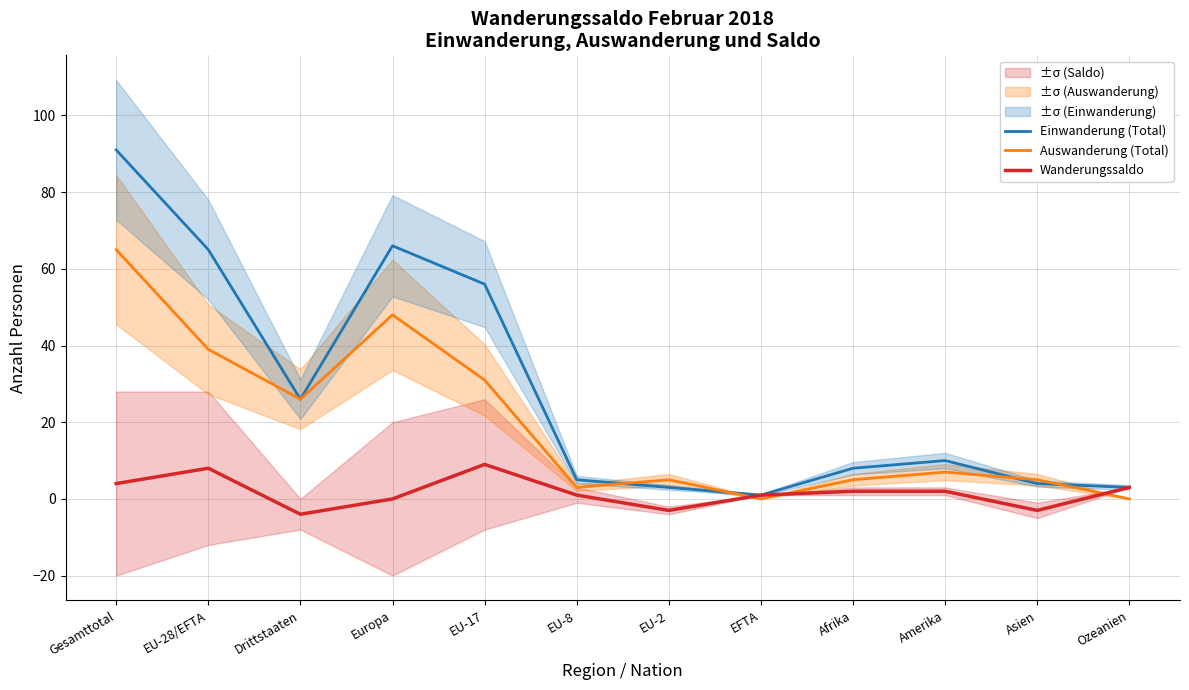

What are all the series names shown in the legend?

Einwanderung (Total), Auswanderung (Total), Wanderungssaldo